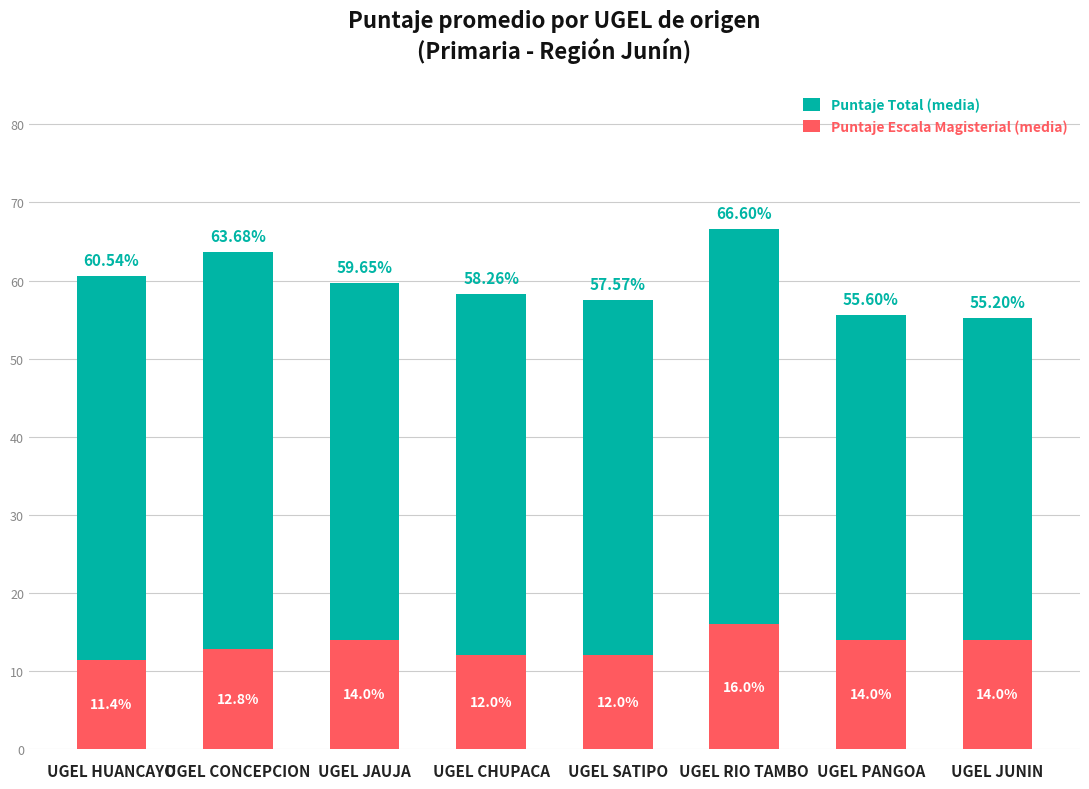

At which label does Puntaje Total (media) reach its minimum?

UGEL JUNIN